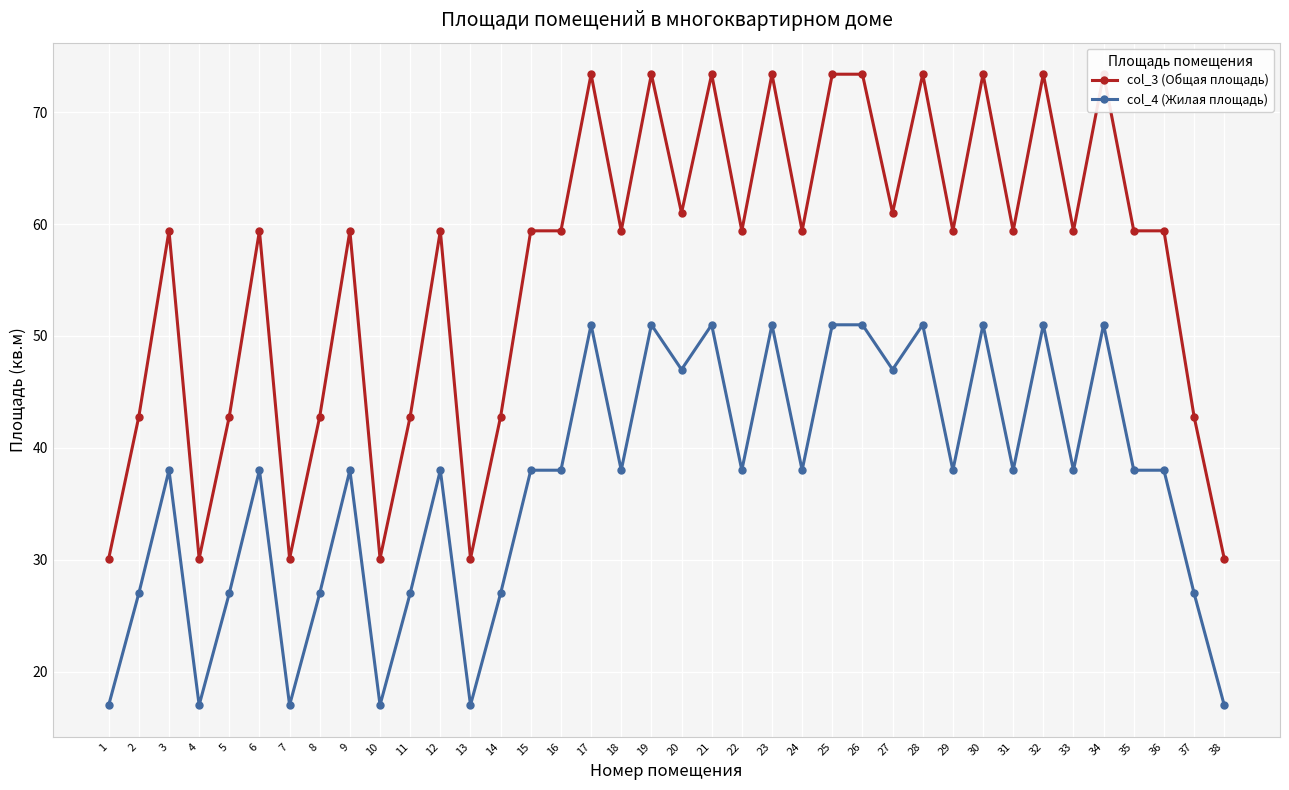

Is the value of col_3 (Общая площадь) at 9 greater than the value of col_4 (Жилая площадь) at 17?

Yes